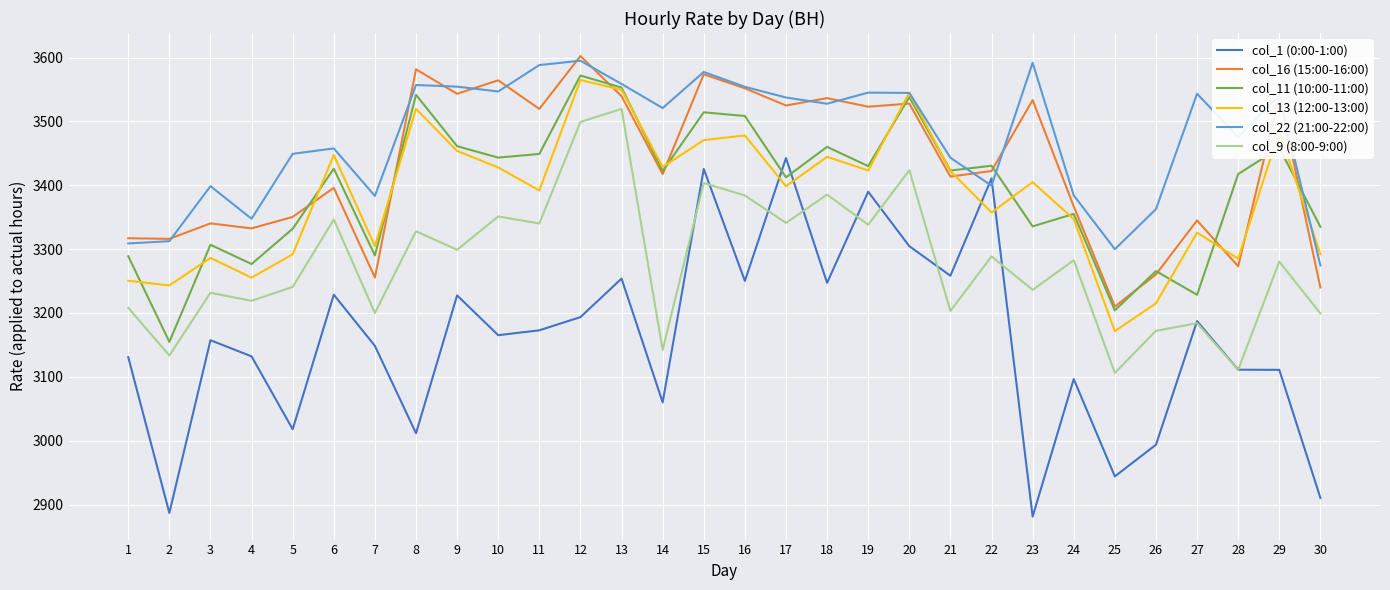

Is it true that col_22 (21:00-22:00) equals 2004.2 at 18?

False